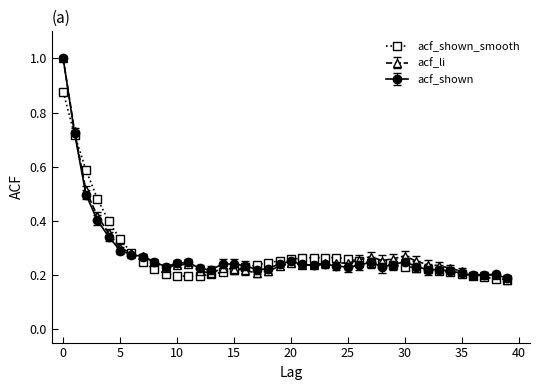

True or false: acf_li has more than 2 points higher than both neighbors.

True